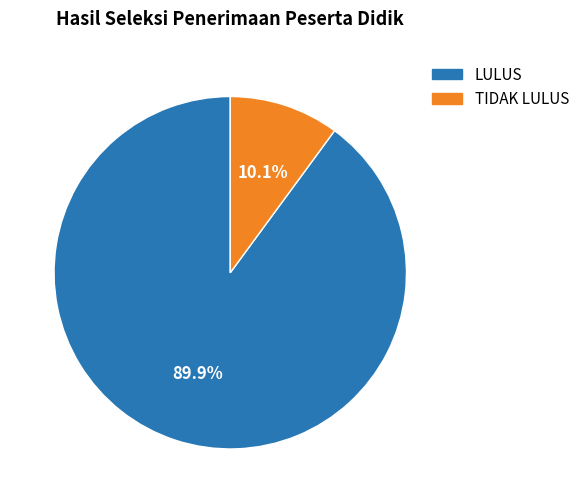

What percentage is the TIDAK LULUS slice, to the nearest percent?

10%